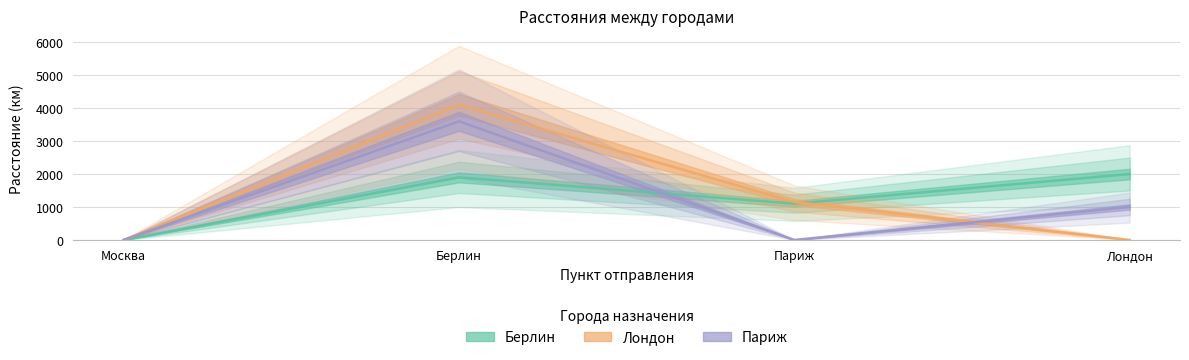

How many values in the Лондон series exceed 1150?

1